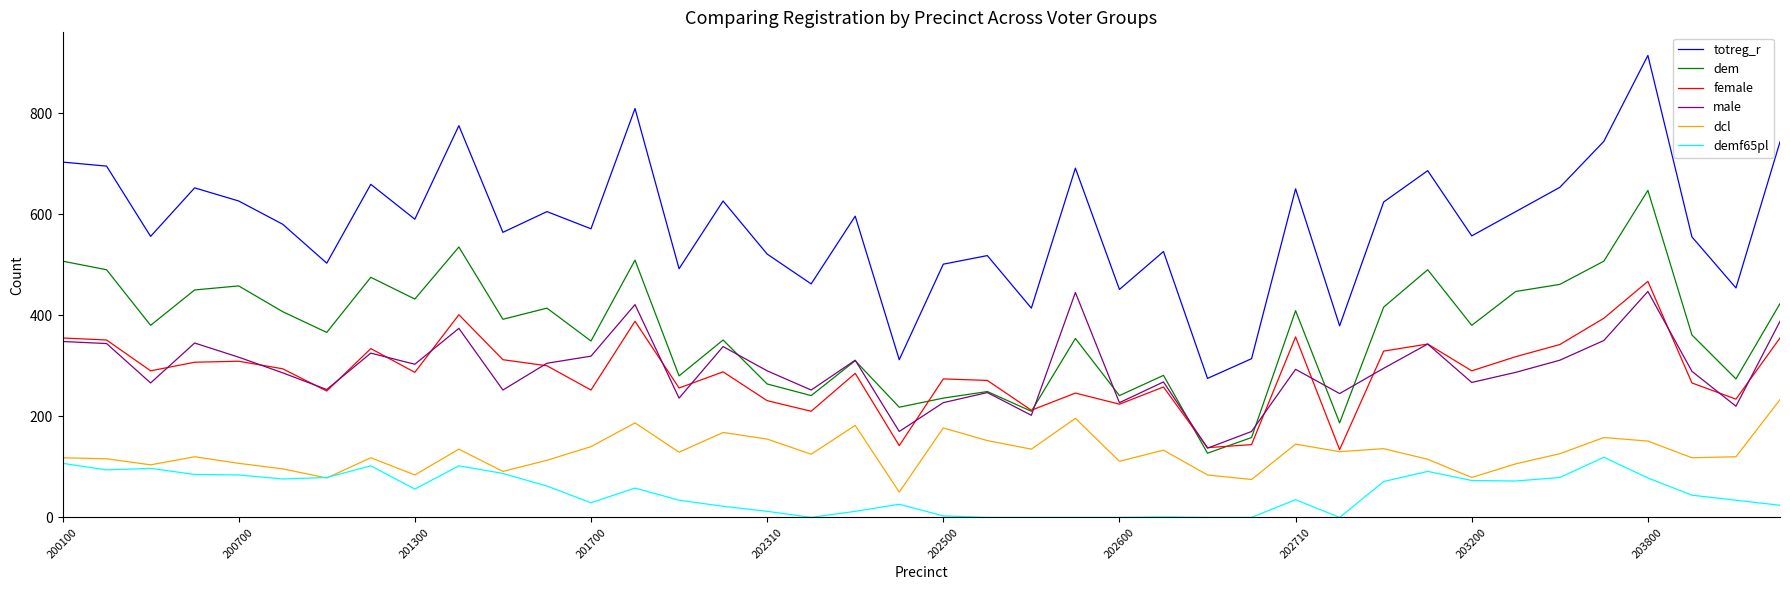

True or false: dem and totreg_r intersect in this chart.

False